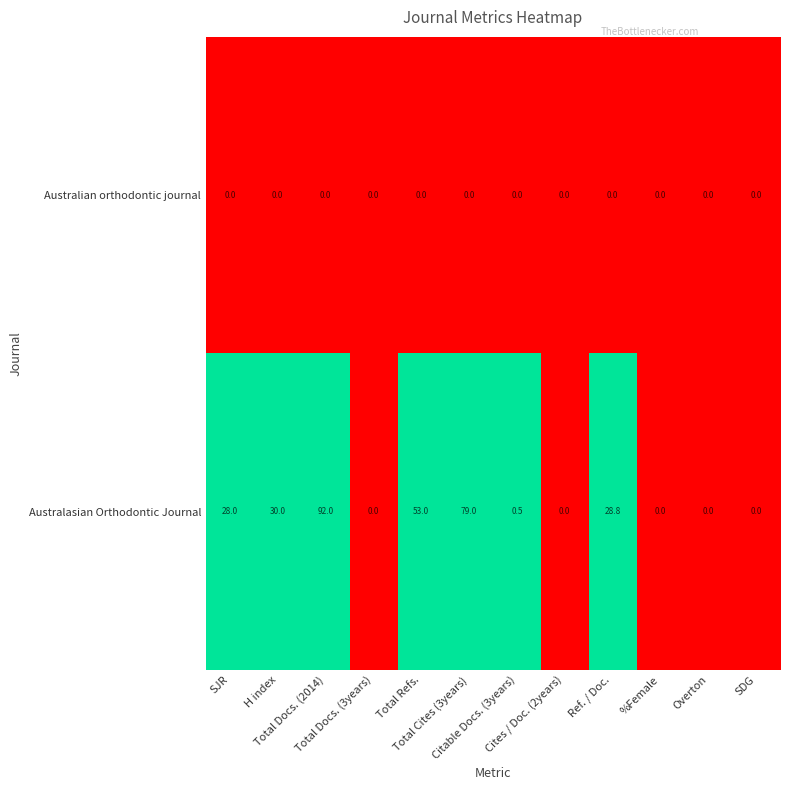

Count the number of data series in this chart.

2